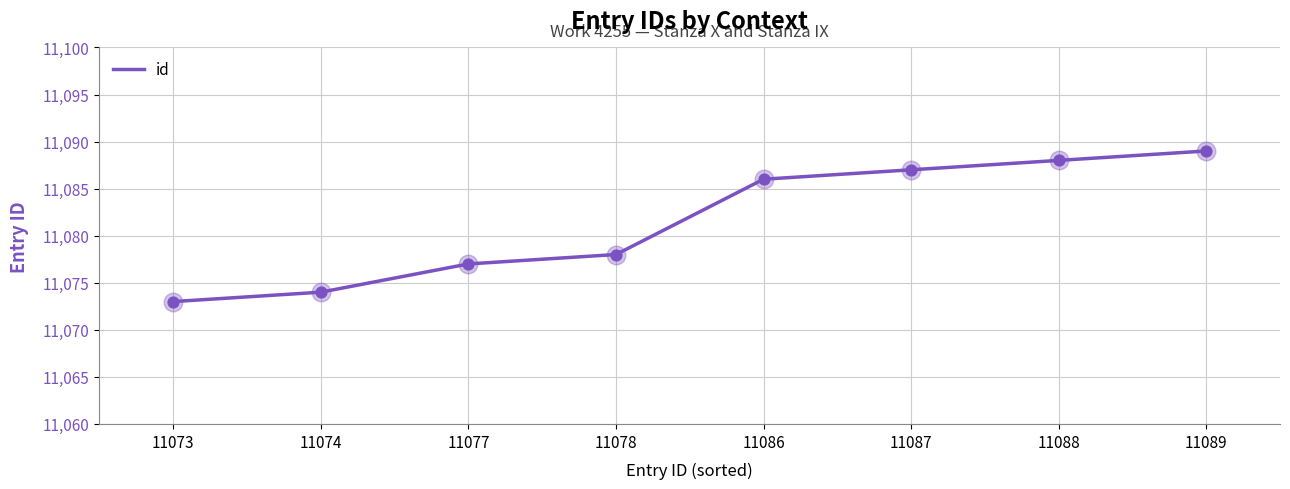

What is the ratio of the value at 11074 to the value at 11089?

1.0